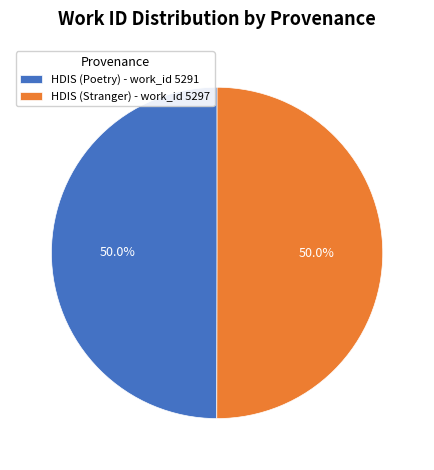

What portion of the pie excludes HDIS (Stranger) - work_id 5297?

50.0%